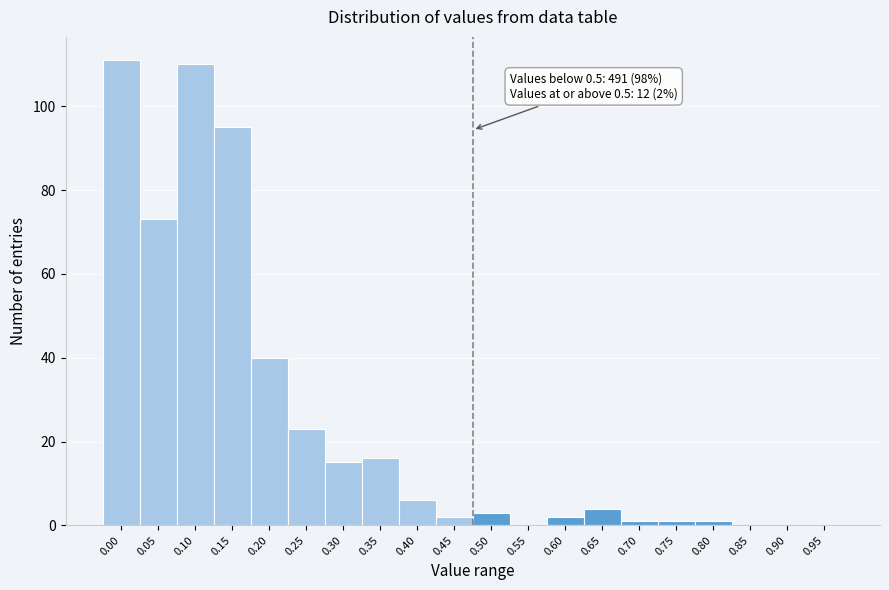

Reading right to left, transcribe all the data shown in this chart.

0.95=0	0.90=0	0.85=0	0.80=1	0.75=1	0.70=1	0.65=4	0.60=2	0.55=0	0.50=3	0.45=2	0.40=6	0.35=16	0.30=15	0.25=23	0.20=40	0.15=95	0.10=110	0.05=73	0.00=111